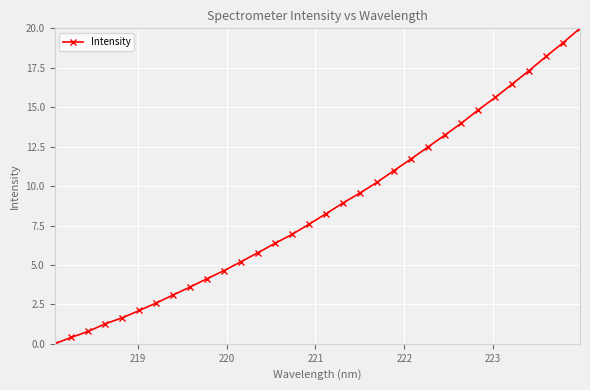

What is the difference between the maximum and minimum values?

20.0